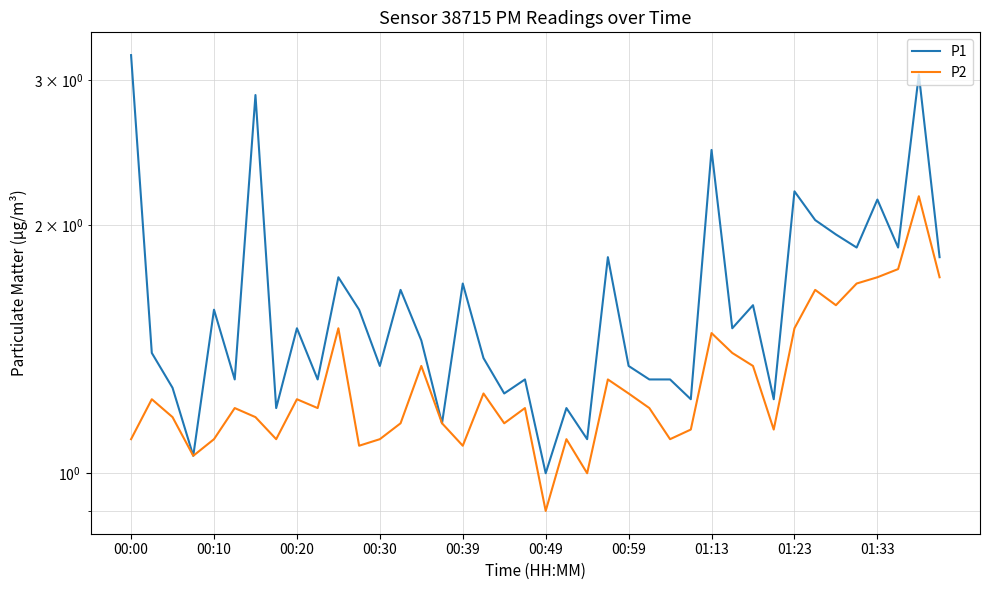

Reading right to left, extract all data points from this chart.

P1: 1.8	3.0	1.9	2.1	1.9	1.9	2.0	2.2	1.2	1.6	1.5	2.5	1.2	1.3	1.3	1.4	1.8	1.1	1.2	1.0	1.3	1.2	1.4	1.7	1.1	1.4	1.7	1.4	1.6	1.7	1.3	1.5	1.2	2.9	1.3	1.6	1.1	1.3	1.4	3.2
P2: 1.7	2.2	1.8	1.7	1.7	1.6	1.7	1.5	1.1	1.4	1.4	1.5	1.1	1.1	1.2	1.2	1.3	1.0	1.1	0.9	1.2	1.1	1.2	1.1	1.1	1.4	1.1	1.1	1.1	1.5	1.2	1.2	1.1	1.2	1.2	1.1	1.1	1.2	1.2	1.1